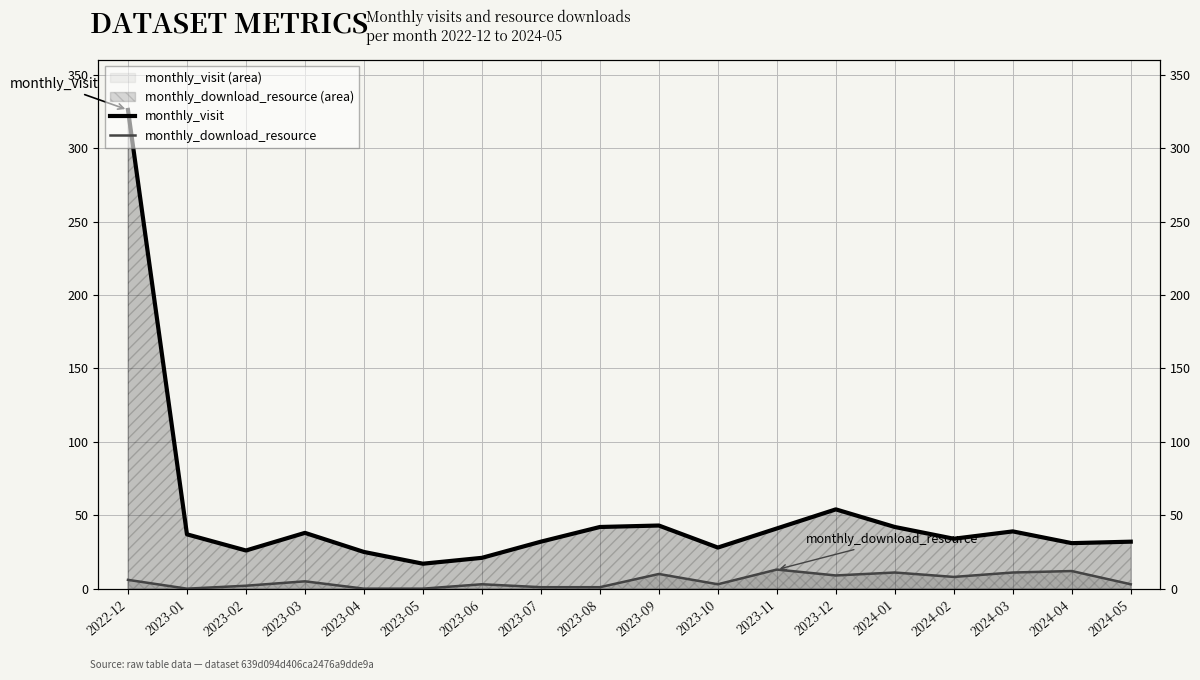

True or false: monthly_visit has more than 0 interior local peaks.

True